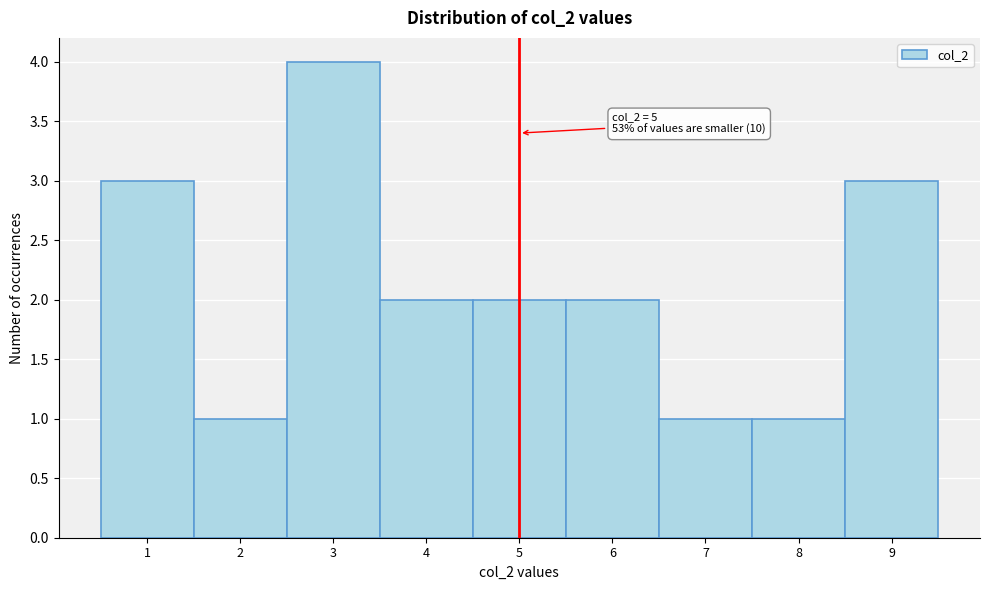

Over which range of the x-axis is the bar tallest?

2.5 to 3.5